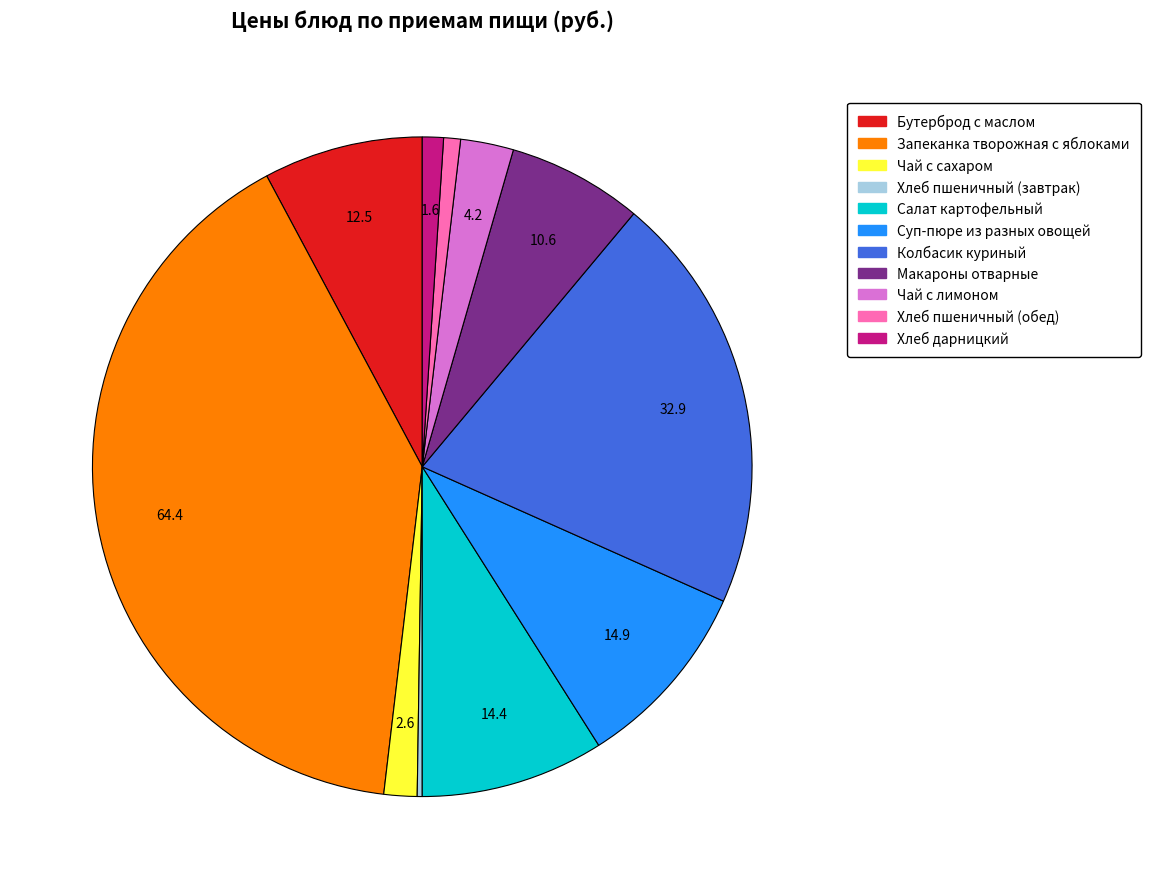

Which has a higher value, Чай с сахаром or Запеканка творожная с яблоками?

Запеканка творожная с яблоками